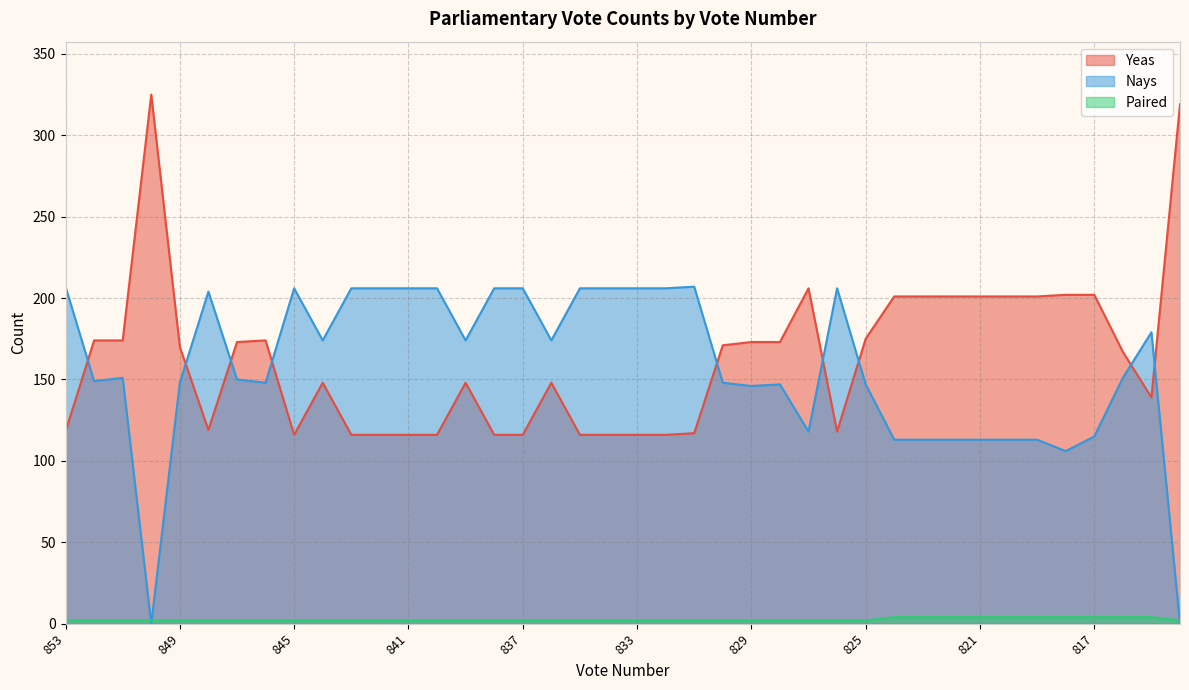

In Nays, how many points are higher than both neighbors (excluding endpoints)?

7